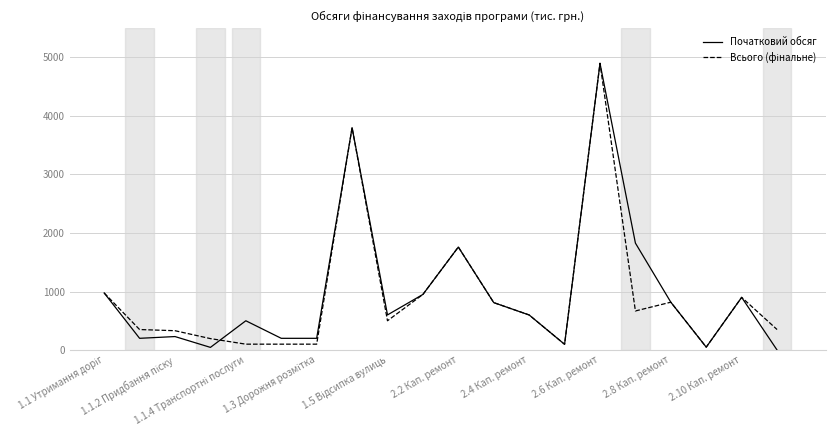

What is the greatest value displayed?

4900.0